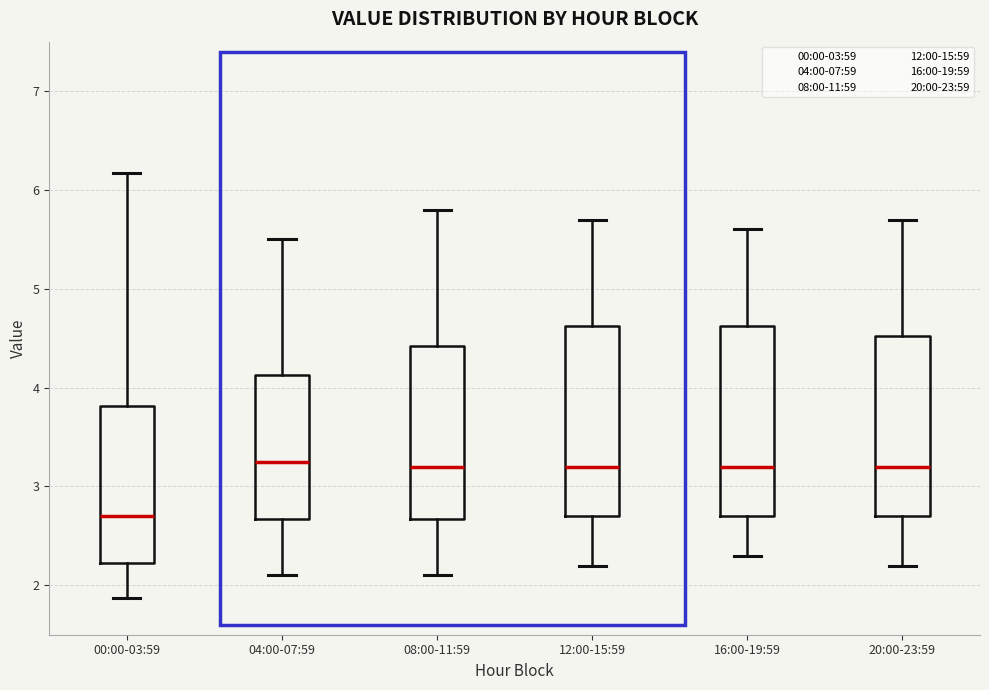

Where is the upper edge of the box for 16:00-19:59 on the y-axis? The values are not printed on the chart, so give them approximately, as read against the axis.

4.6